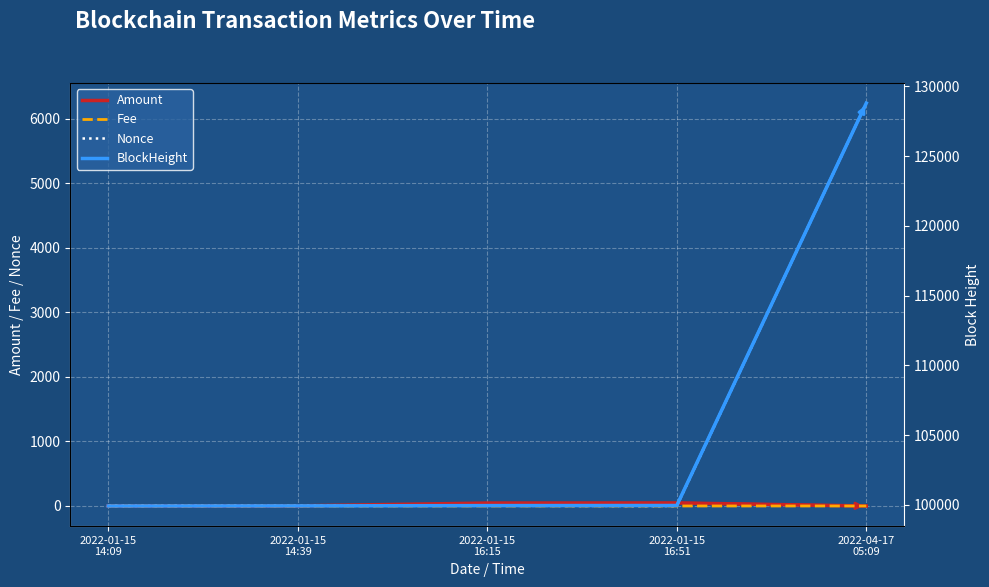

Which has a higher value, 2022-04-17
05:09 or 2022-01-15
14:09?

2022-01-15
14:09